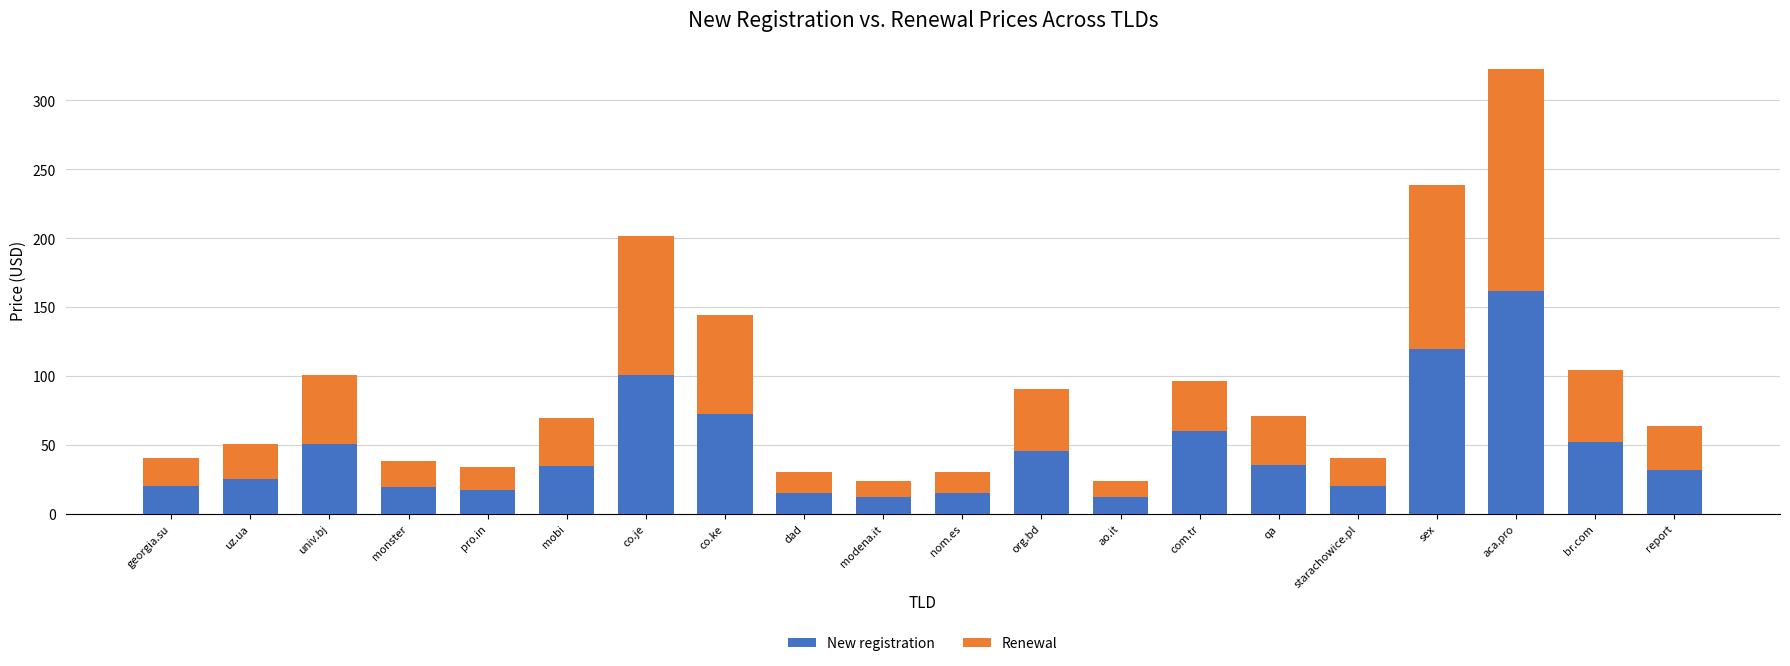

Where does the New registration series first go above 34?

univ.bj